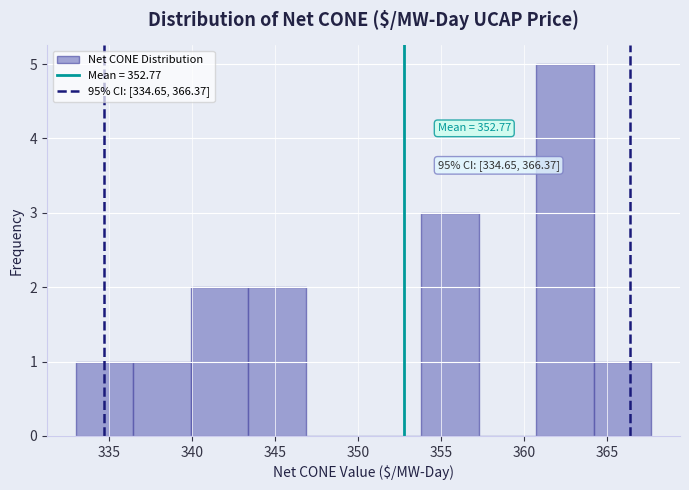

Which range on the x-axis has the tallest bar?

360.5 to 364.0